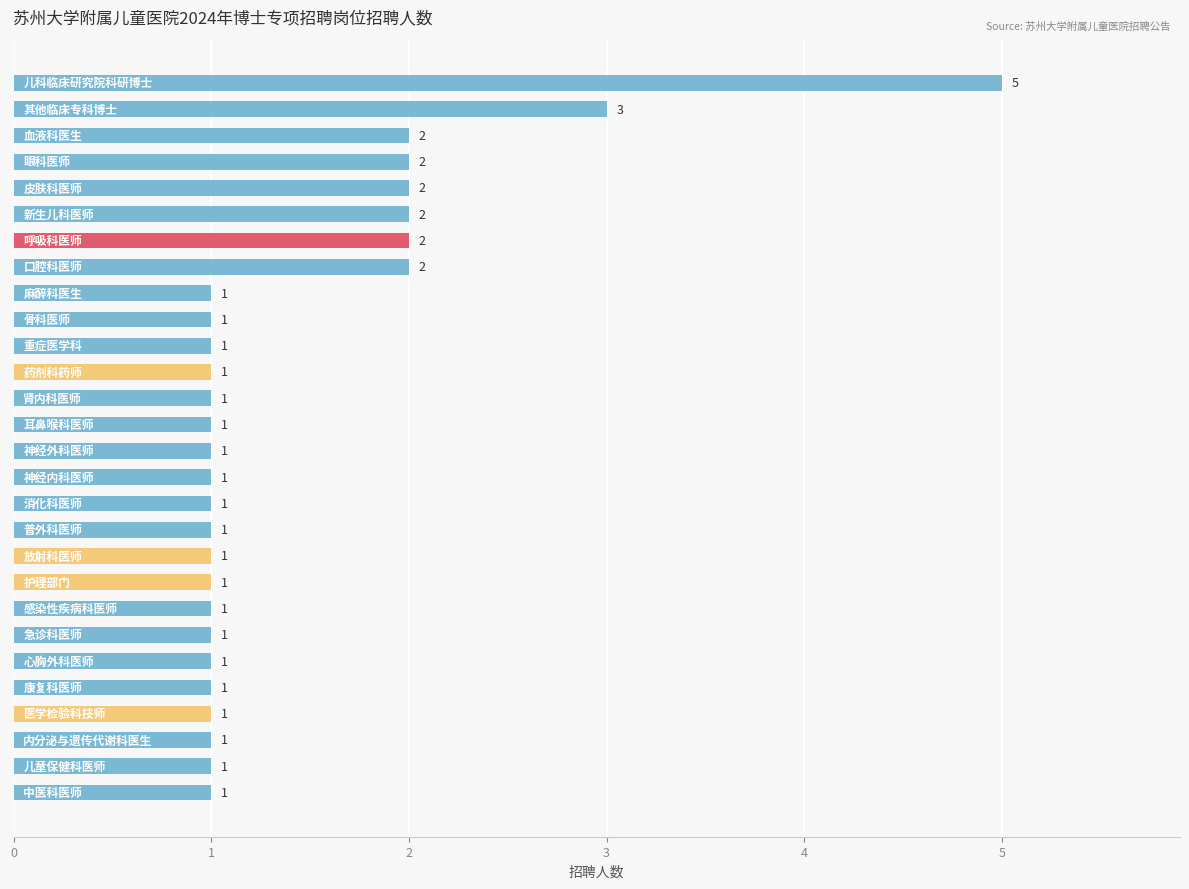

What is the value of the 22nd bar from the top?

1